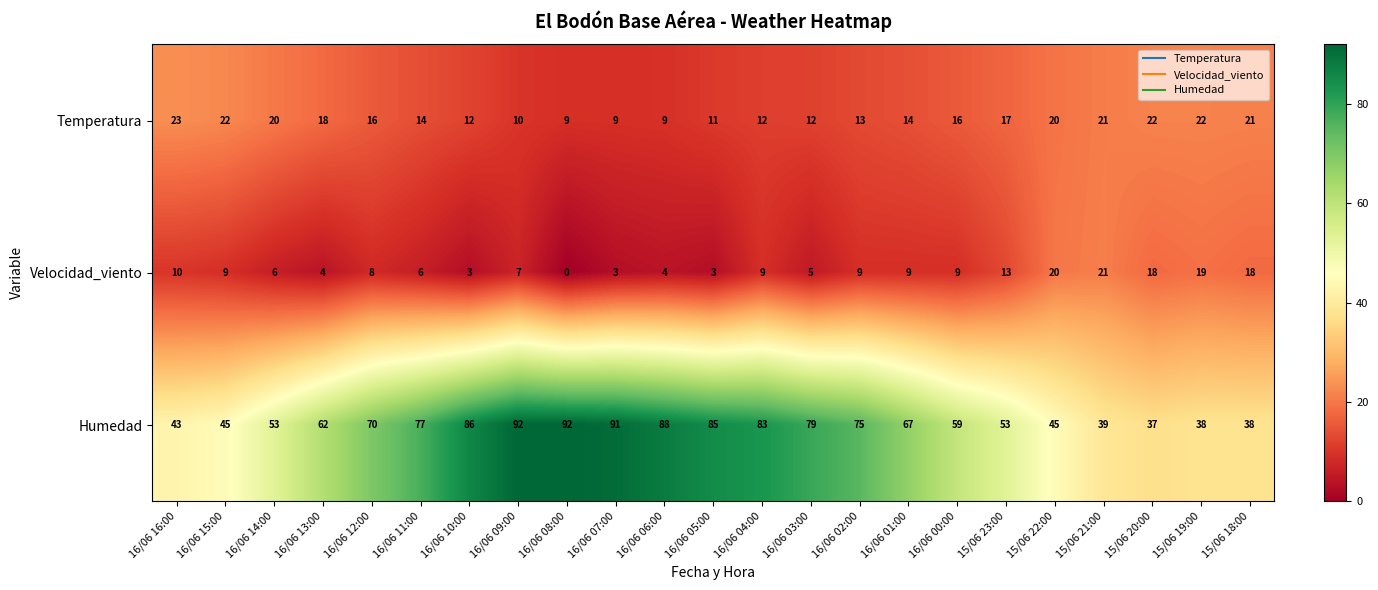

Rank the series by their maximum value, from lowest to highest.

Velocidad_viento, Temperatura, Humedad